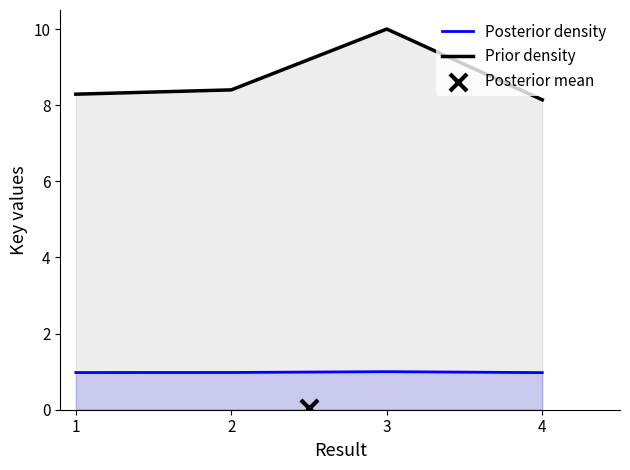

Is the value of Posterior density at 3 greater than the value of Prior density at 1?

No